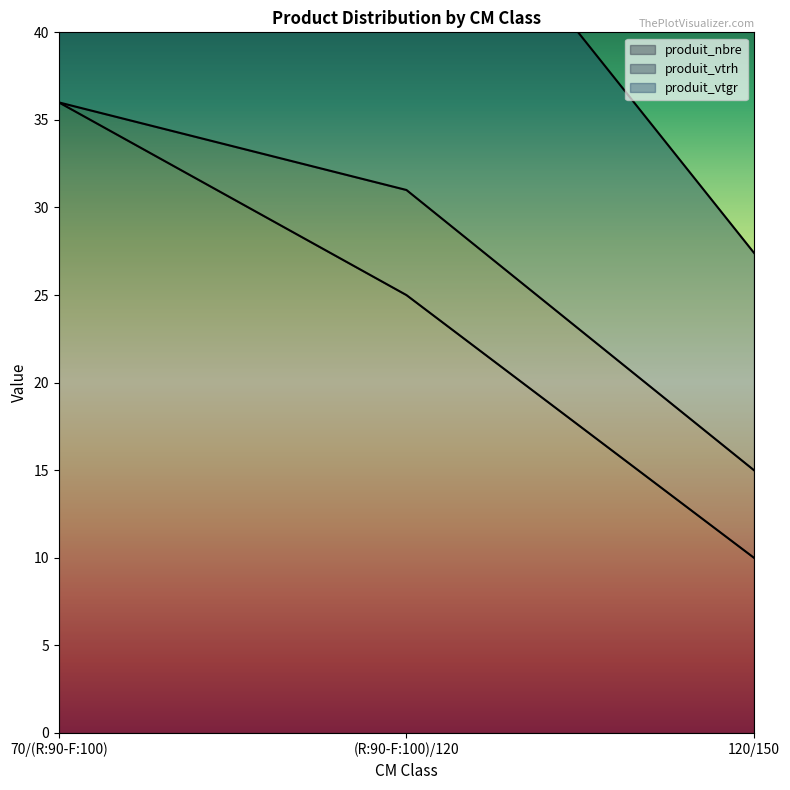

Reading left to right, transcribe all the data shown in this chart.

produit_nbre: 36.0	25.0	10.0
produit_vtrh: 0.0	6.0	5.0
produit_vtgr: 19.6	21.3	12.4